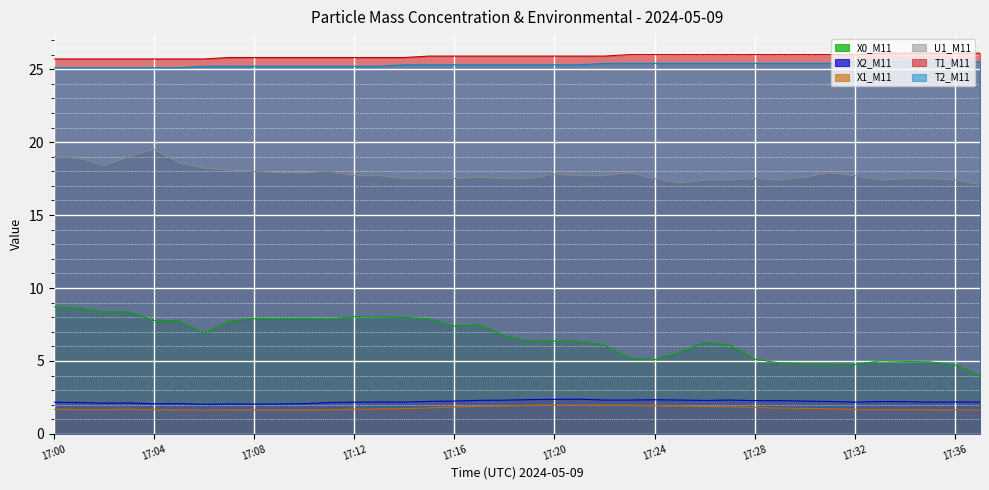

The value of X2_M11 at 17:13 is 2.2. True or false?

True